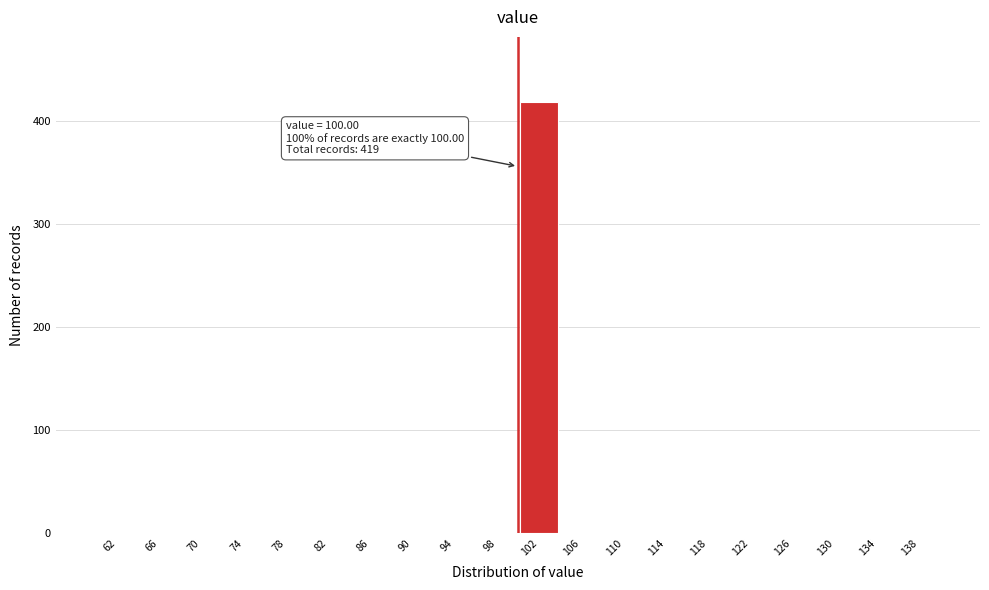

Which range on the x-axis has the tallest bar?

100 to 104